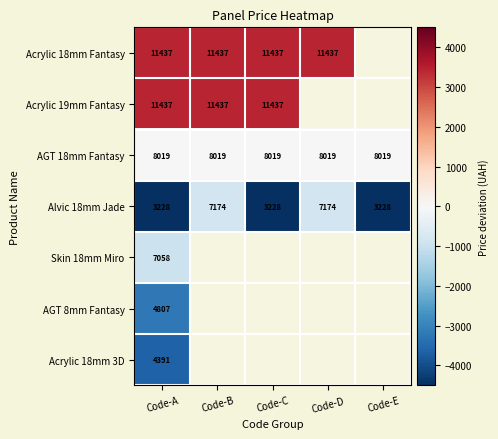

Is the value of Acrylic 18mm 3D at Code-C greater than the value of Alvic 18mm Jade at Code-B?

No